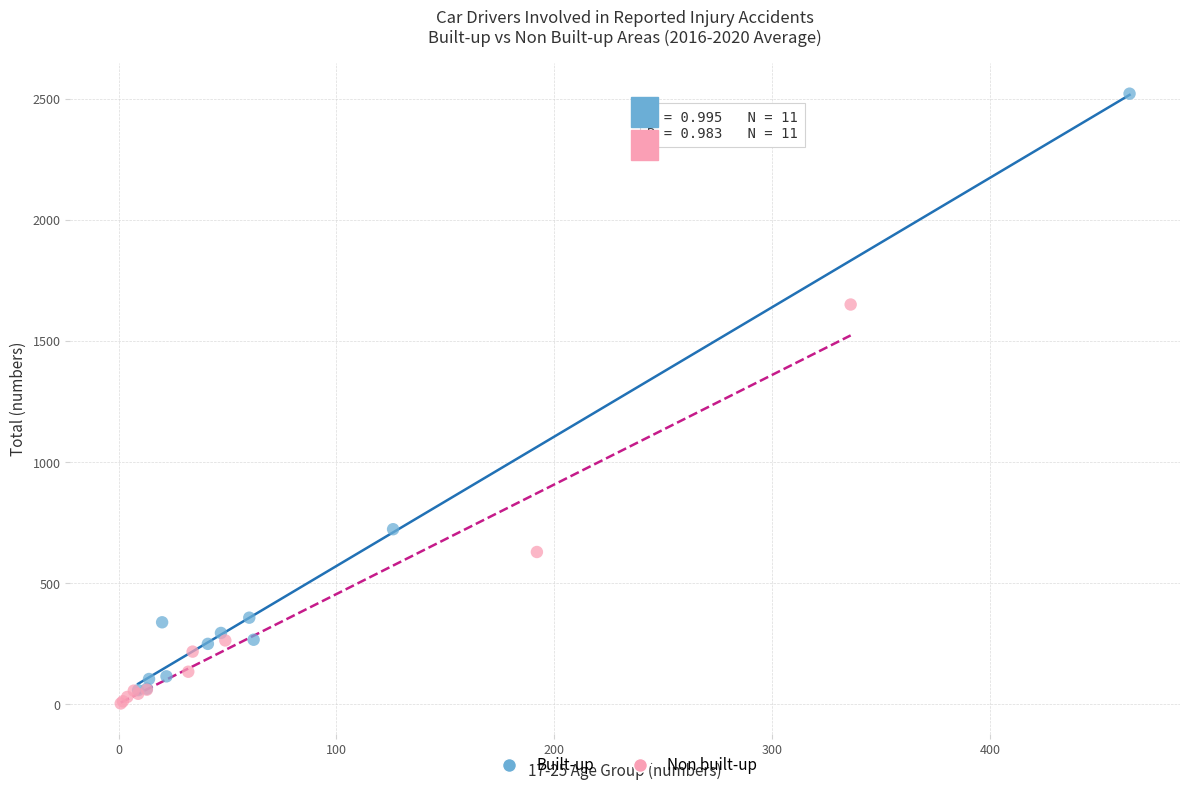

Which series has the largest Y range (max minus min)?

Built-up